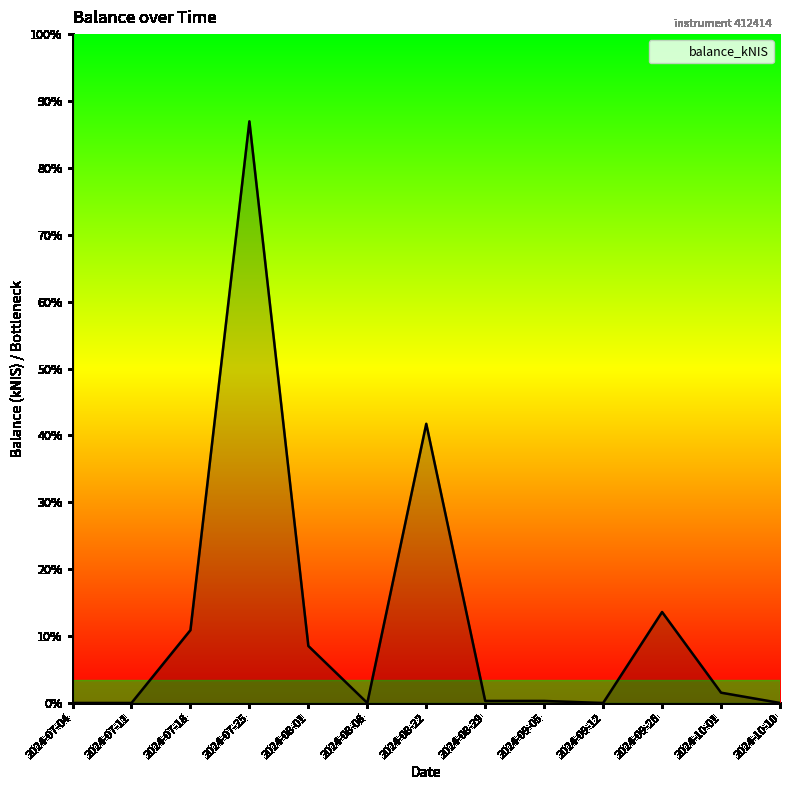

Count the number of values greater than 0.

10